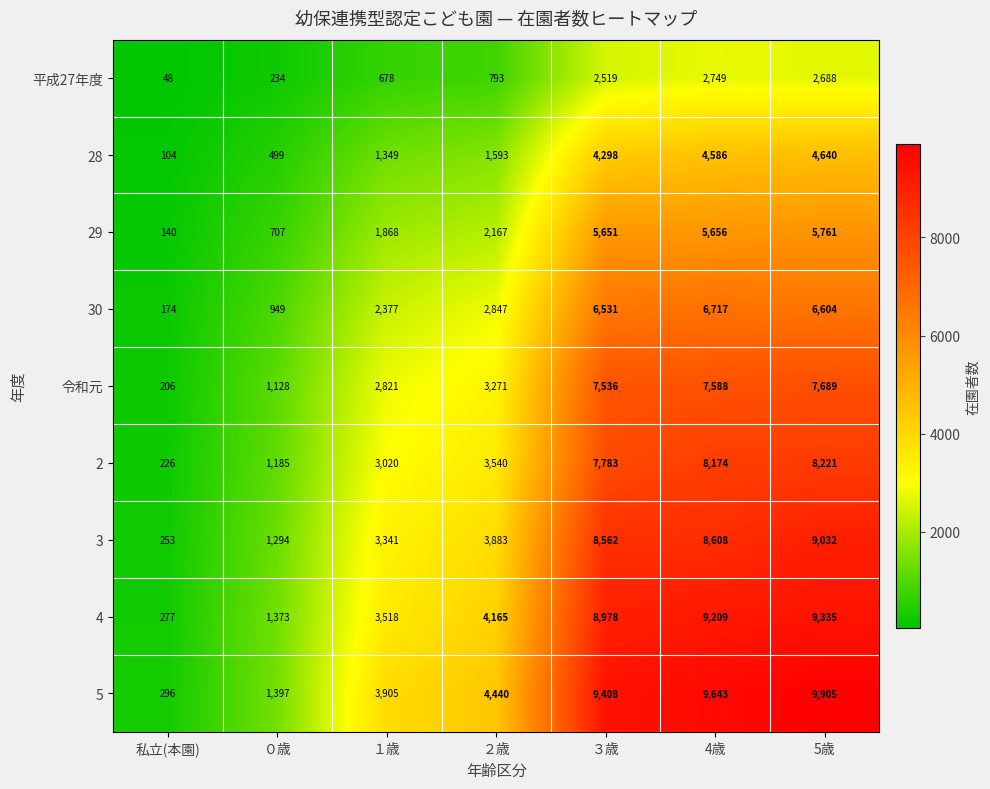

Rank the series at ２歳 from highest to lowest value.

5, 4, 3, 2, 令和元, 30, 29, 28, 平成27年度